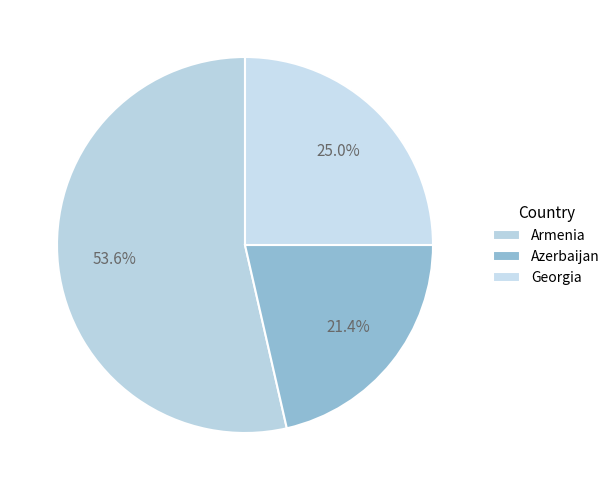

How many segments does this pie chart have?

3